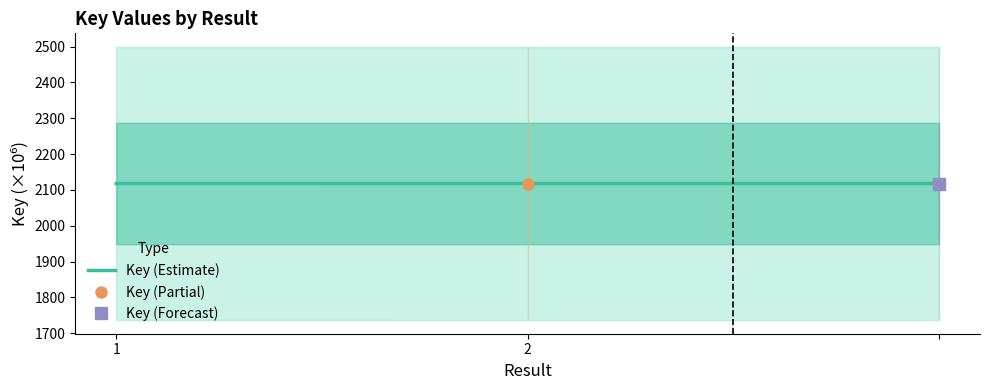

At which category does the chart reach its peak across all series?

1